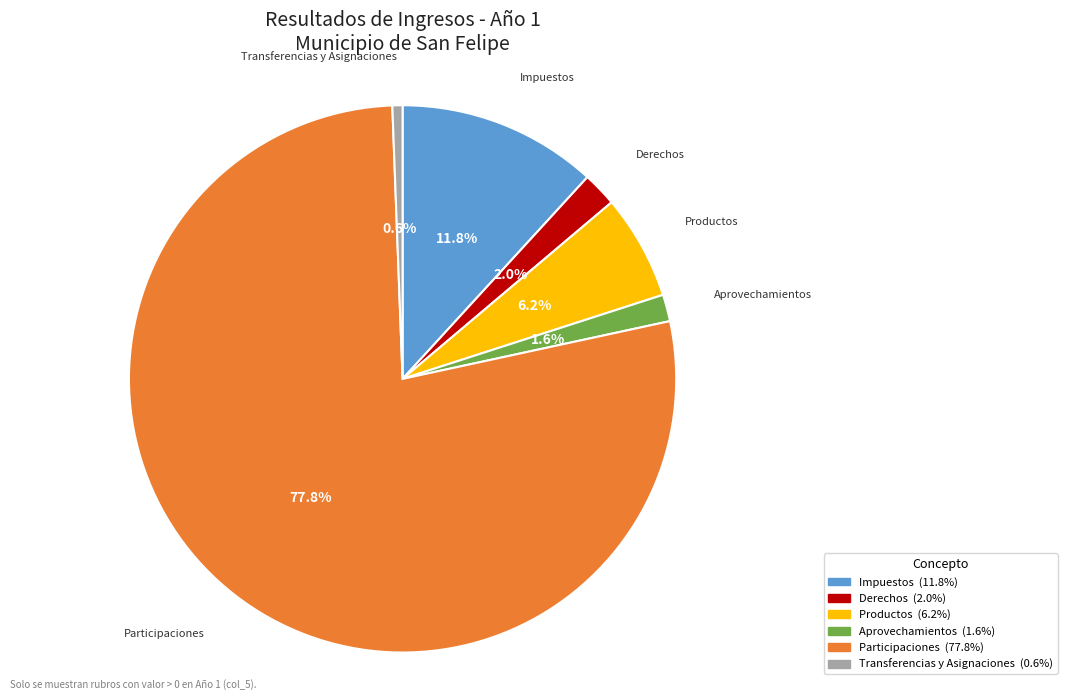

What portion of the pie excludes Impuestos?

88.2%